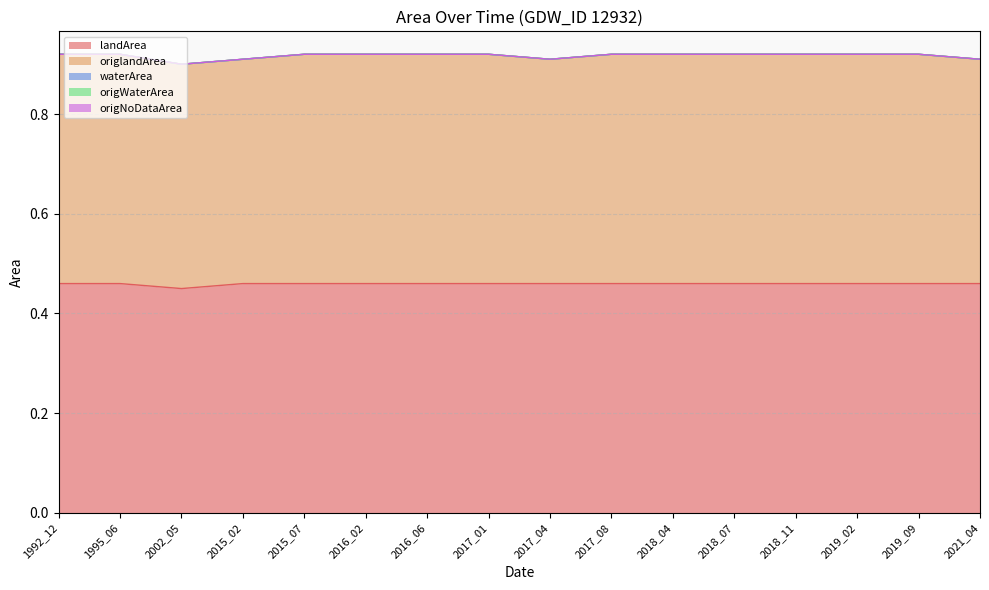

What is the approximate value of origlandArea at 2019_09?

0.5